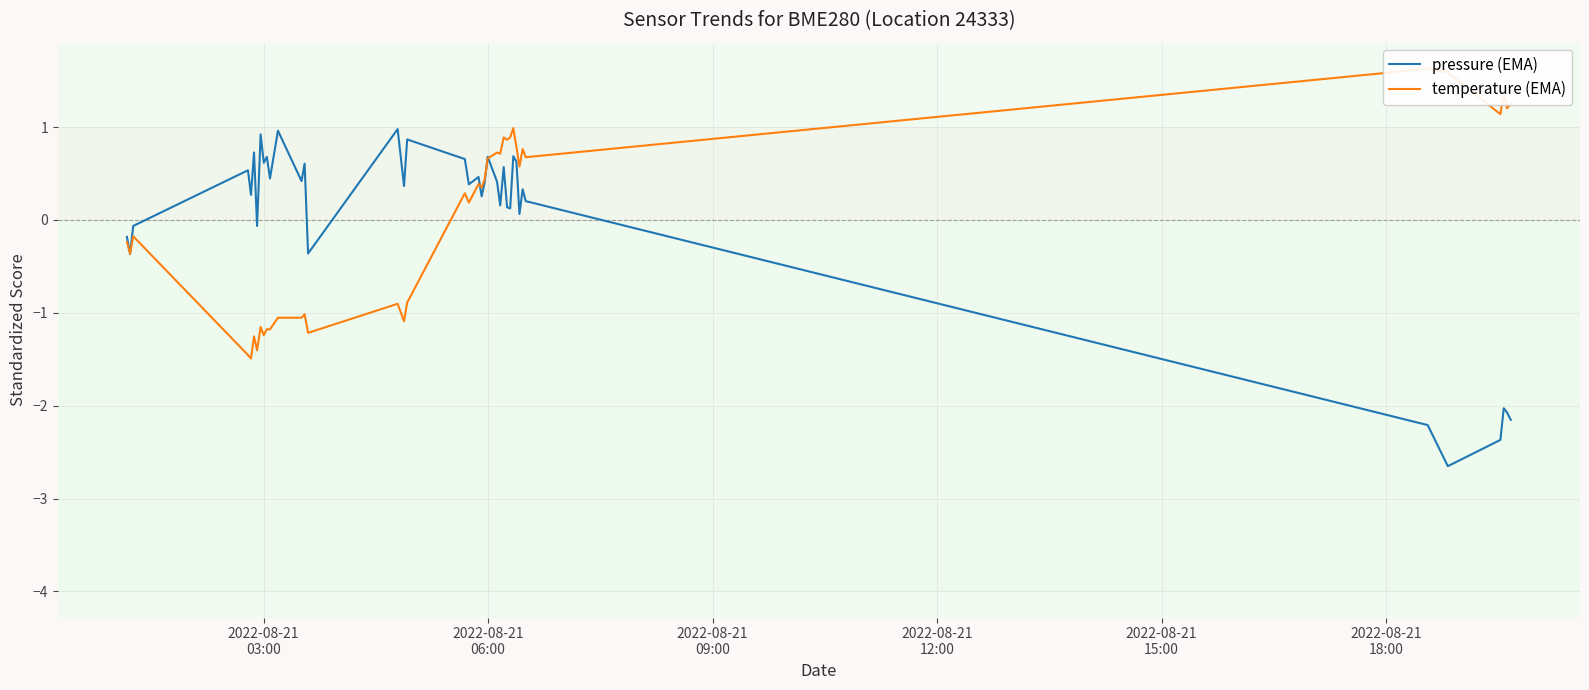

What is the value of the temperature (EMA) point at the 16th from the left?

-0.9